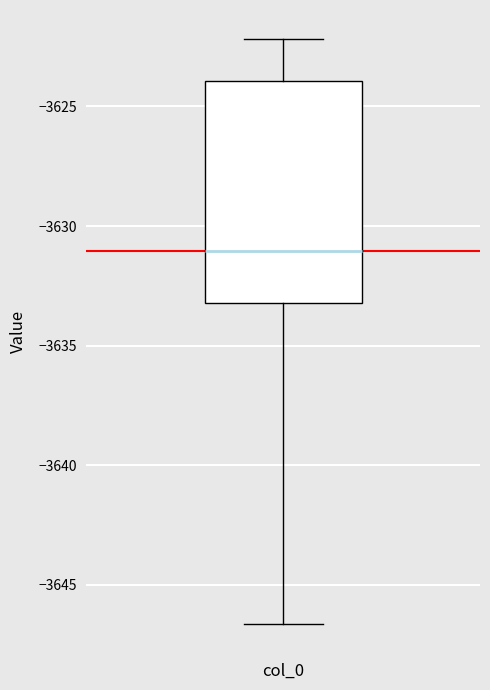

Read this box plot against the y-axis: the position of the median line, the range covered by the box, and the ends of both whiskers. The values are not printed on the chart, so give them approximately, as read against the axis.

median -3631.0, box -3633.0 to -3624.0, whiskers -3646.5 to -3622.0